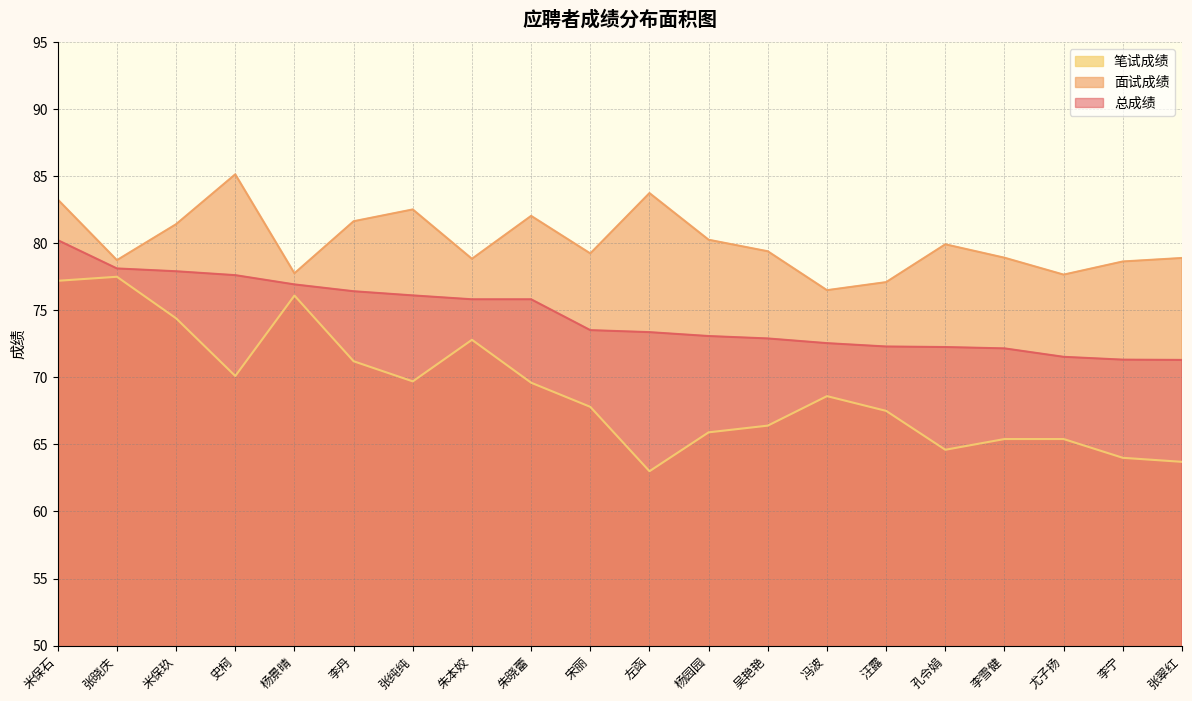

At how many categories does at least one series exceed 68?

20